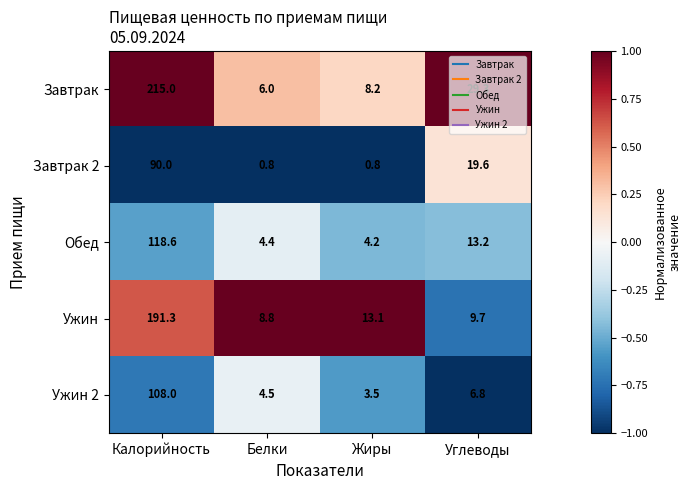

What is the difference between the maximum and second lowest values in the Ужин 2 series?

103.5